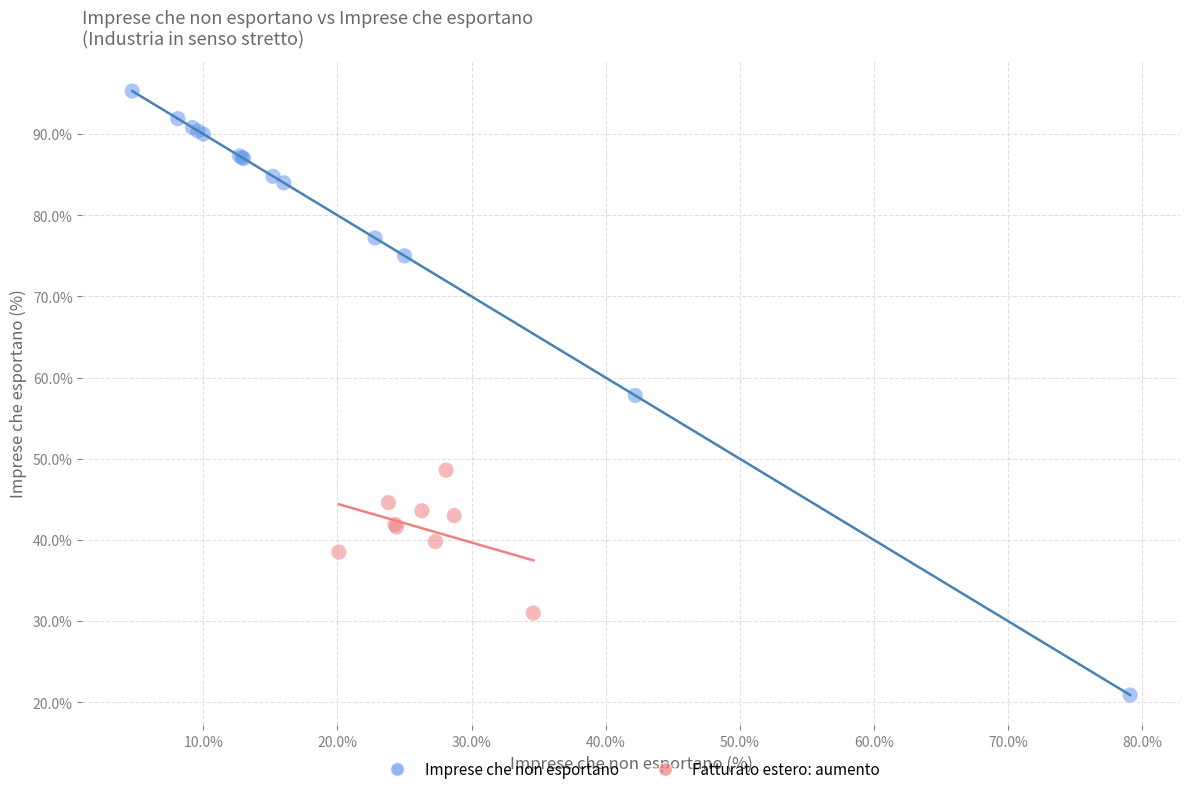

Which series contains the lowest Y value?

Imprese che non esportano